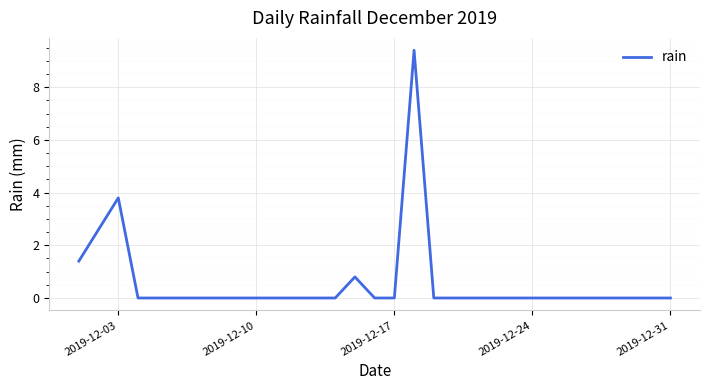

Does the chart display data point markers on the line(s)?

No